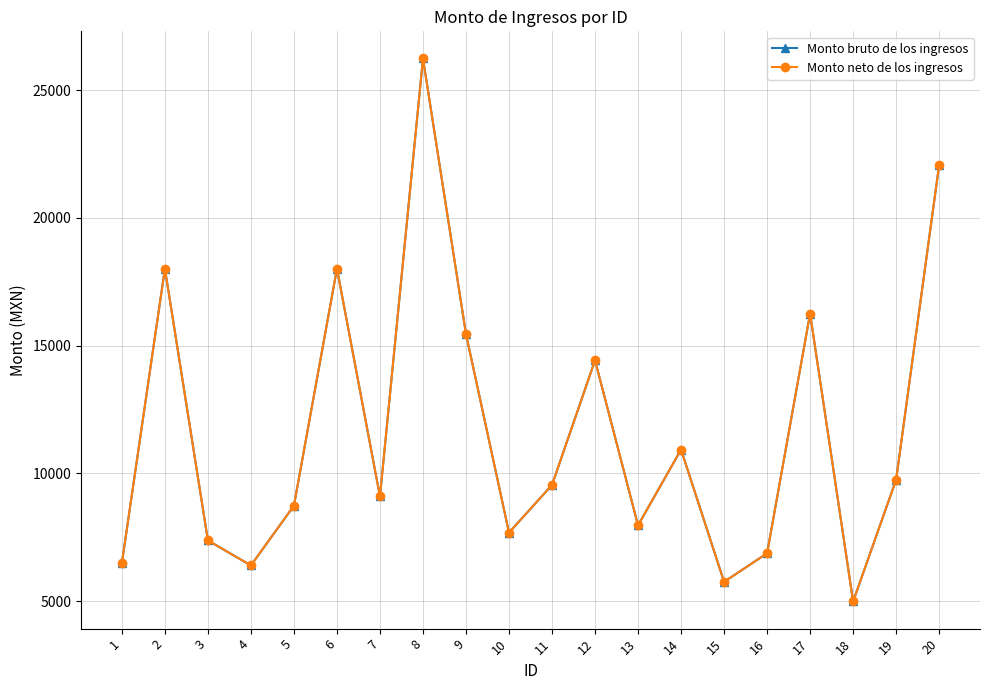

True or false: Monto bruto de los ingresos and Monto neto de los ingresos cross at least once.

False